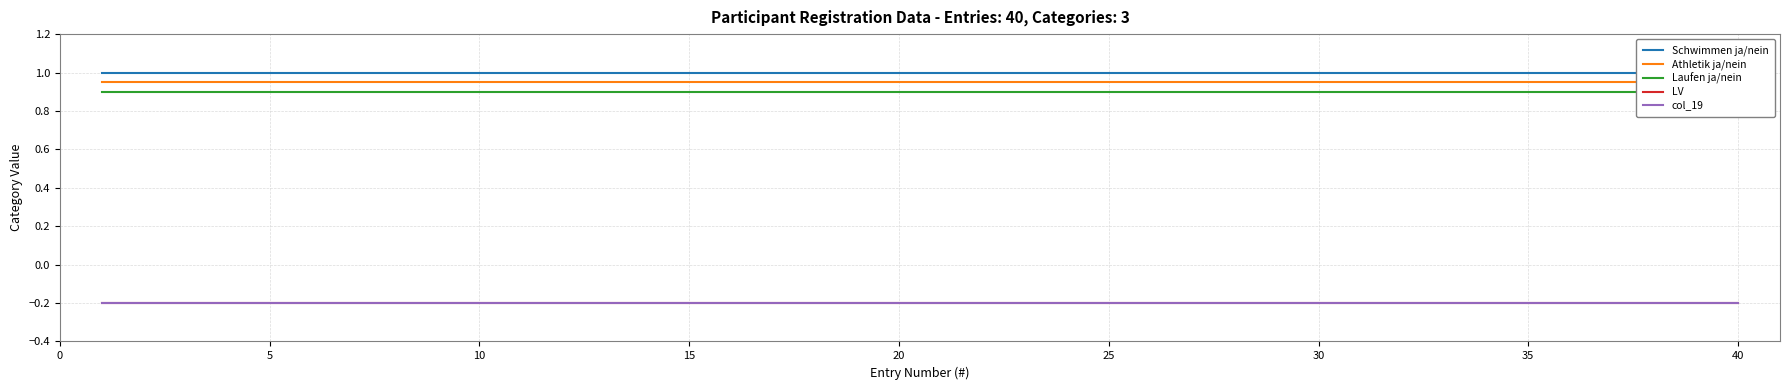

What is the approximate value of Laufen ja/nein at 35?

0.9